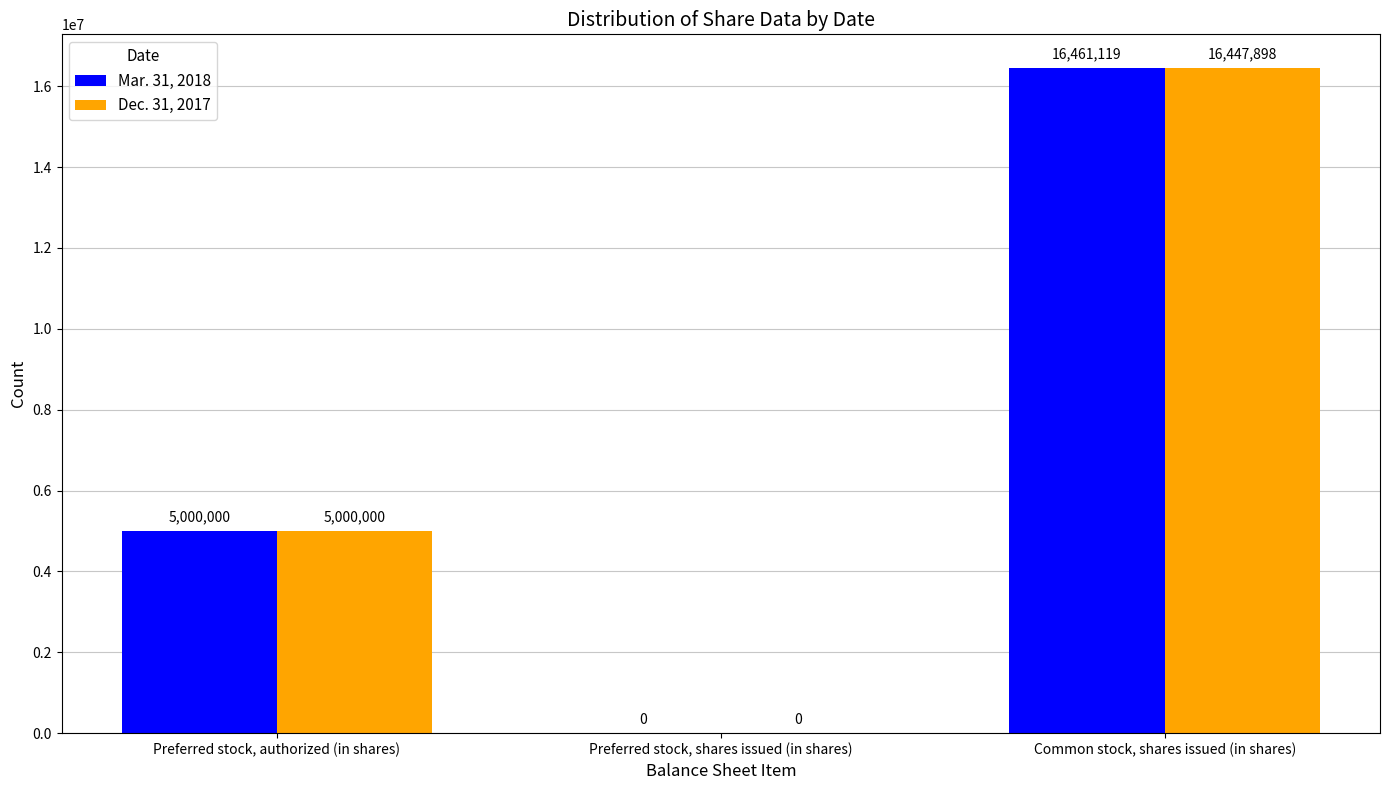

Is the value of Dec. 31, 2017 at Preferred stock, shares issued (in shares) greater than the value of Mar. 31, 2018 at Preferred stock, authorized (in shares)?

No